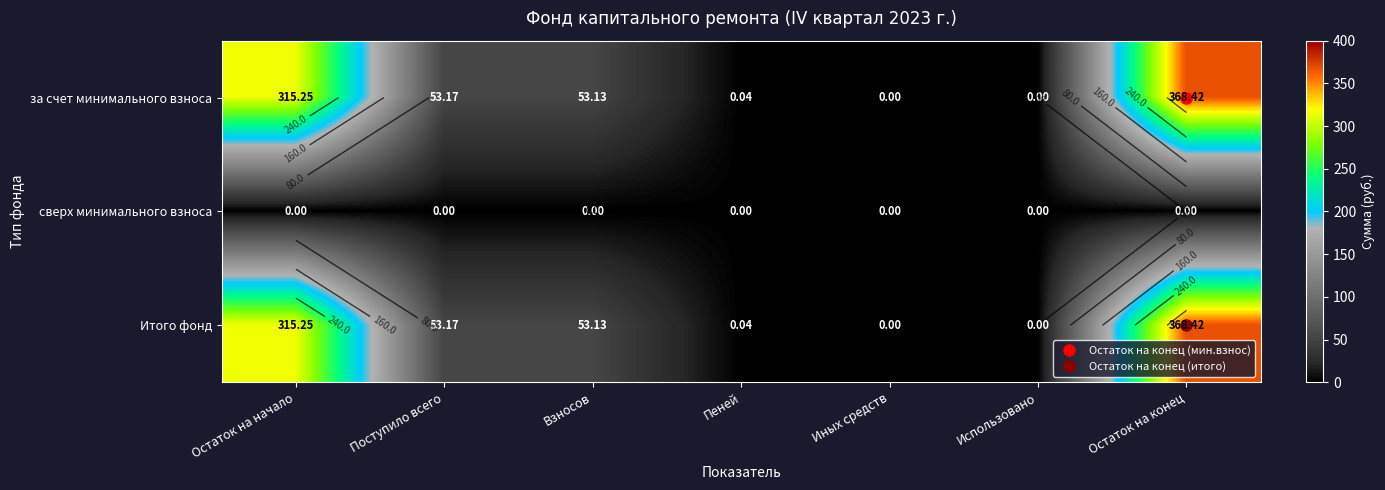

The value of Итого фонд at Взносов is 53.1. True or false?

True